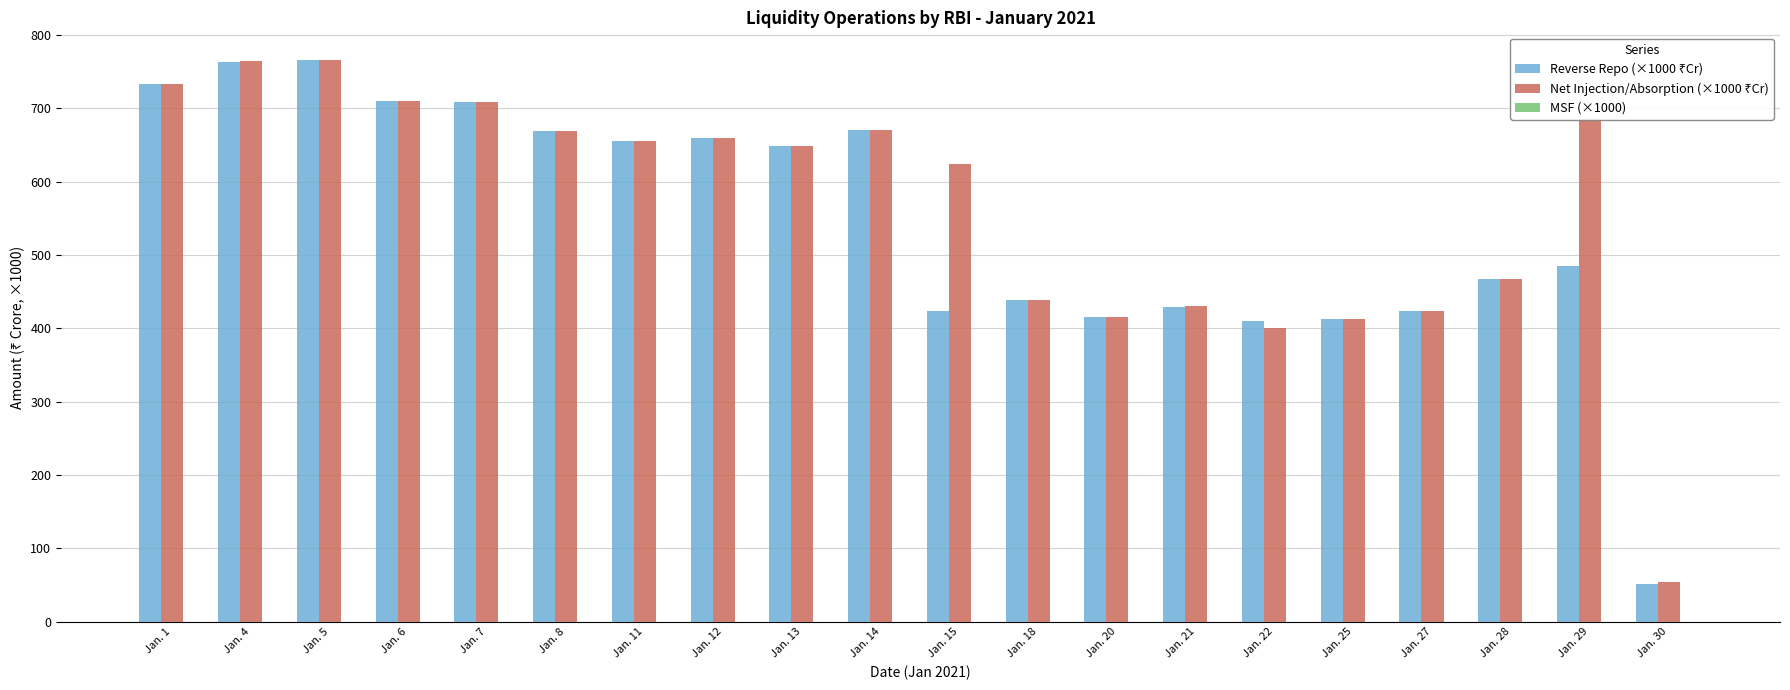

What is the total value across all series at Jan. 21?

858.8